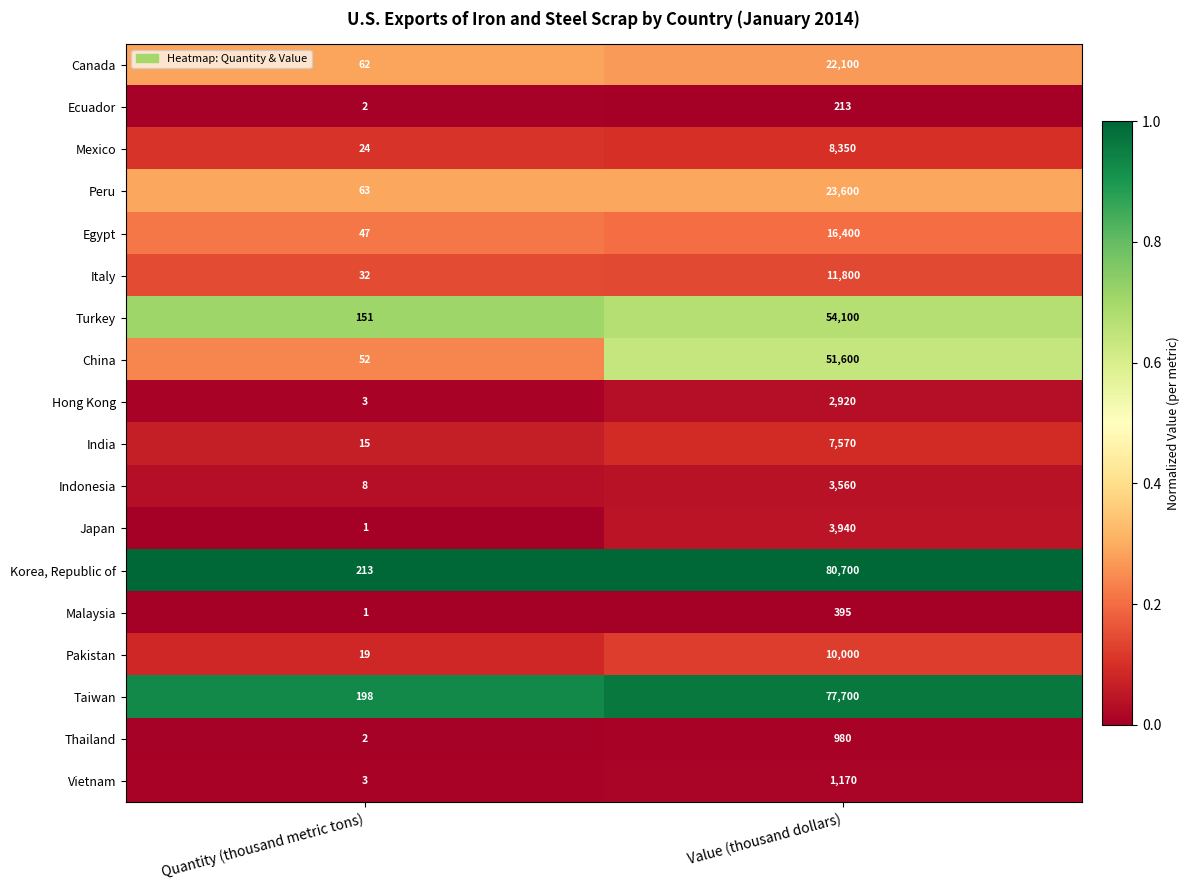

At which category is the sum across all series the highest?

Value (thousand dollars)